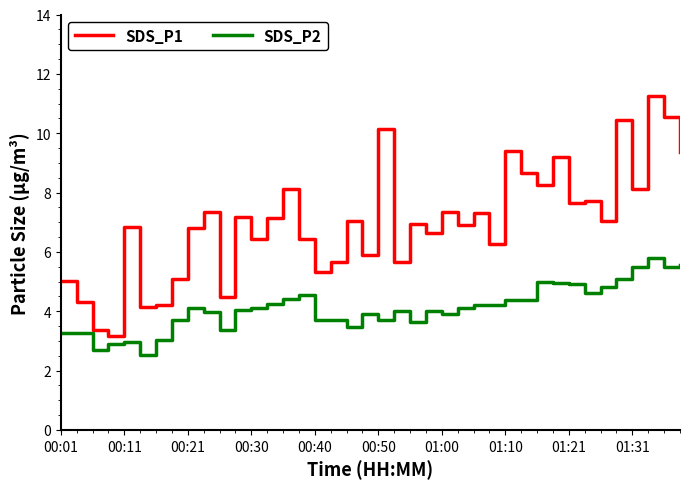

Which series has the largest range (max minus min)?

SDS_P1